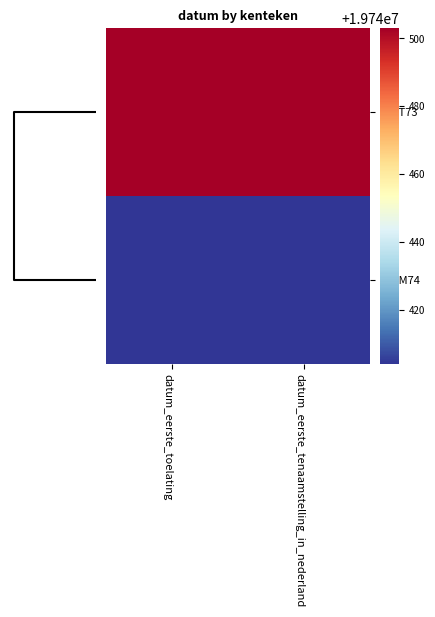

Between datum_eerste_tenaamstelling_in_nederland and datum_eerste_toelating, which is larger?

datum_eerste_tenaamstelling_in_nederland